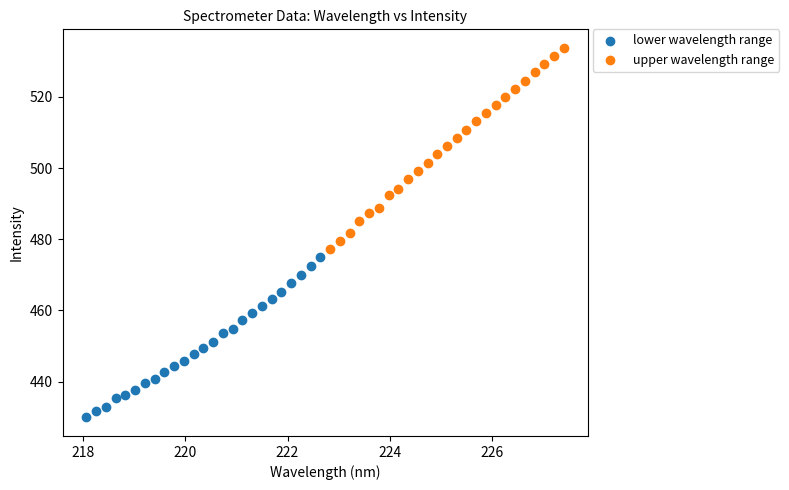

Which series contains the lowest Y value?

lower wavelength range